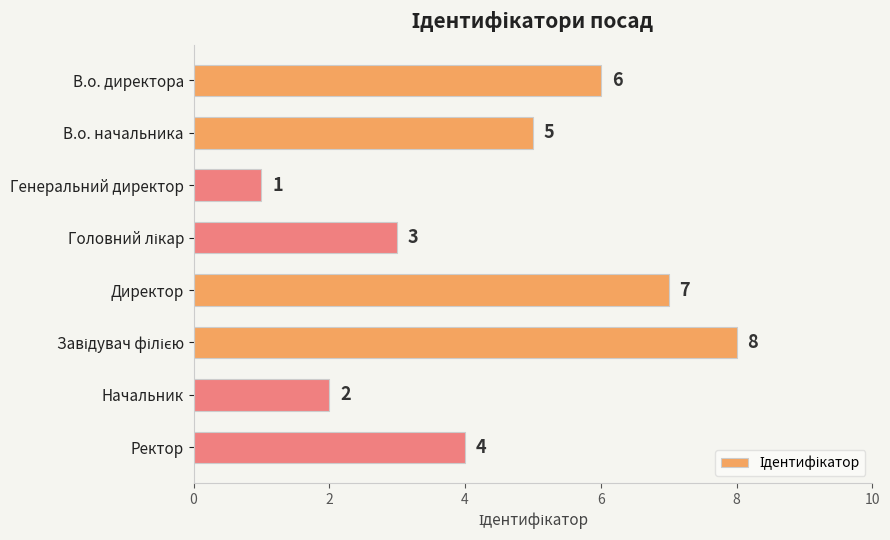

Are the bars grouped side by side (vs. stacked)?

No